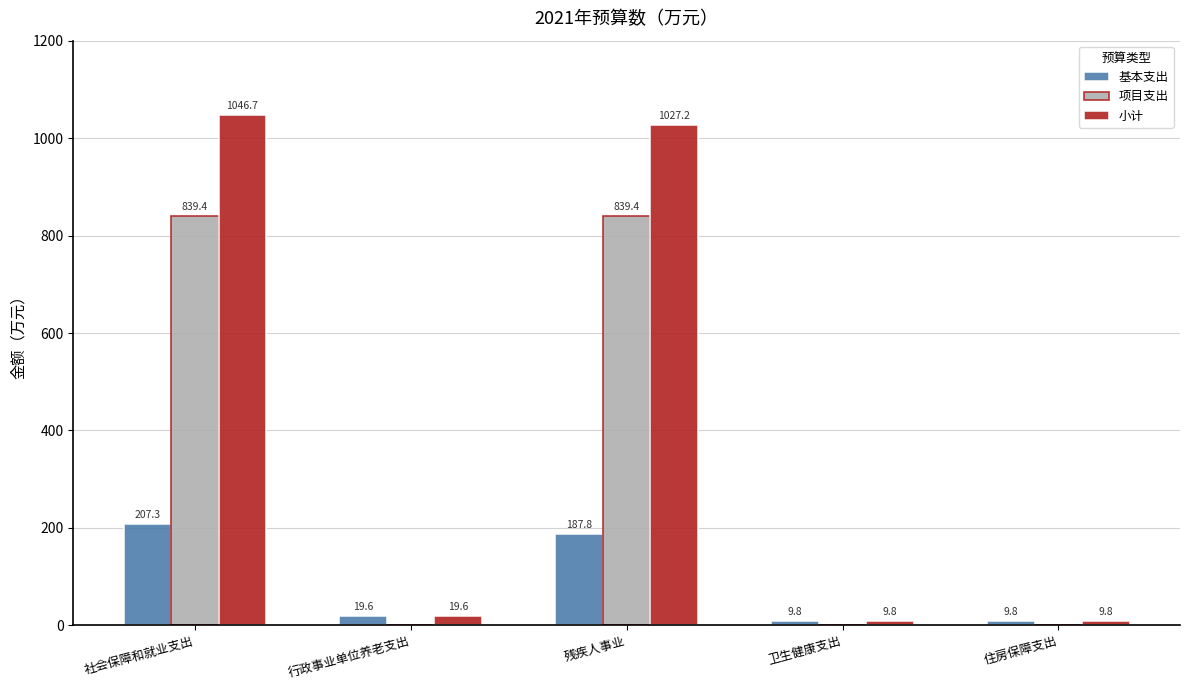

Reading left to right, list all the values displayed in this chart.

基本支出: 社会保障和就业支出=207.3	行政事业单位养老支出=19.6	残疾人事业=187.8	卫生健康支出=9.8	住房保障支出=9.8
项目支出: 社会保障和就业支出=839.4	行政事业单位养老支出=0.0	残疾人事业=839.4	卫生健康支出=0.0	住房保障支出=0.0
小计: 社会保障和就业支出=1046.7	行政事业单位养老支出=19.6	残疾人事业=1027.2	卫生健康支出=9.8	住房保障支出=9.8